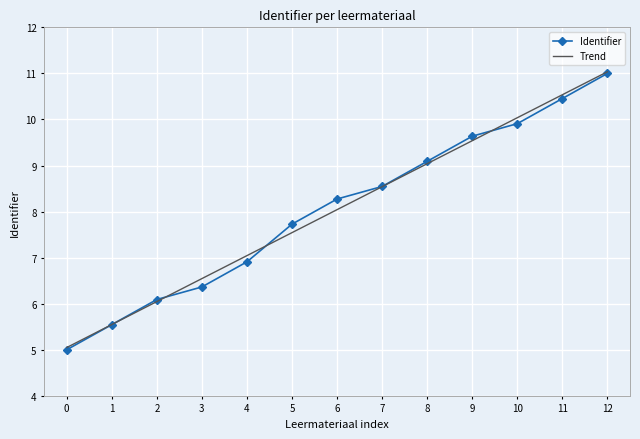

What are all the series names shown in the legend?

Identifier, Trend